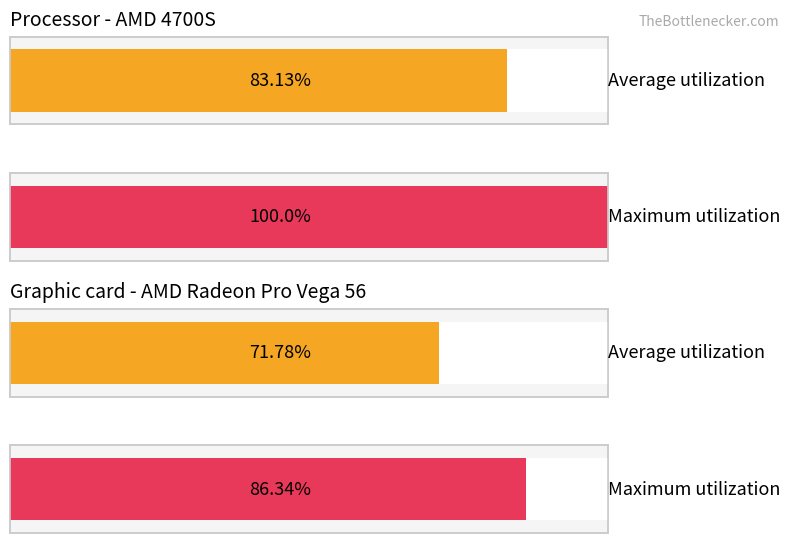

How many bars are there in each group?

2